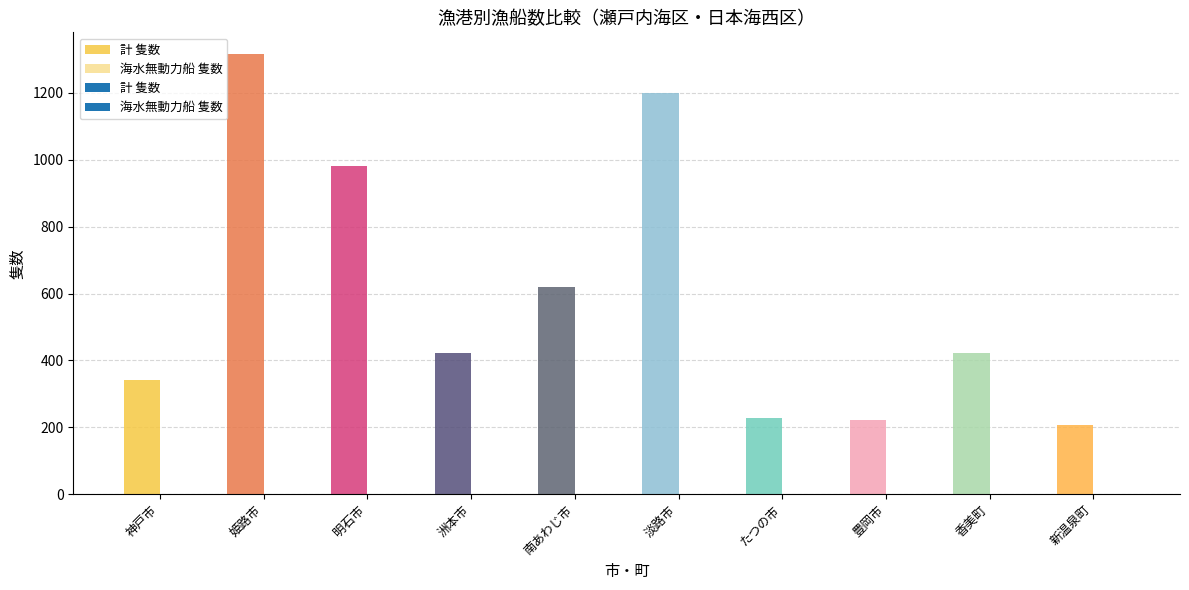

What is the sum of the 海水動力船 隻数 values at 姫路市 and 香美町?

1738